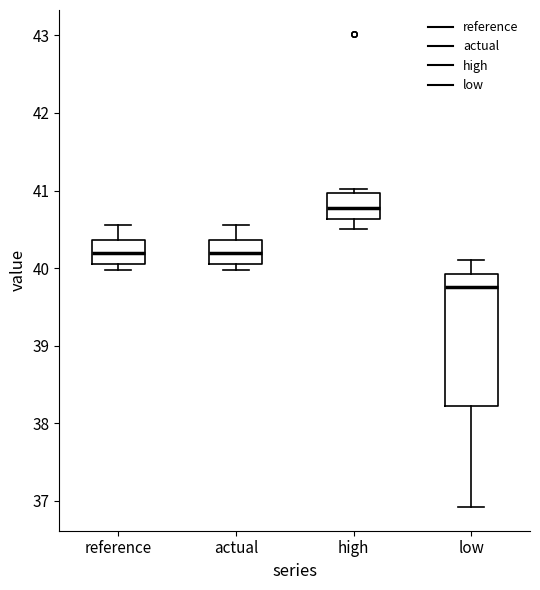

Reading left to right, read every box against the y-axis: the position of its median line, the range the box covers, and the ends of its whiskers. The values are not printed on the chart, so give them approximately, as read against the axis.

reference: median 40.2, box 40.0 to 40.4, whiskers 40.0 (just below the box's lower edge) to 40.6
actual: median 40.2, box 40.0 to 40.4, whiskers 40.0 (just below the box's lower edge) to 40.6
high: median 40.8, box 40.6 to 41.0, whiskers 40.5 to 41.0 (just above the box's upper edge)
low: median 39.8, box 38.2 to 39.9, whiskers 36.9 to 40.1